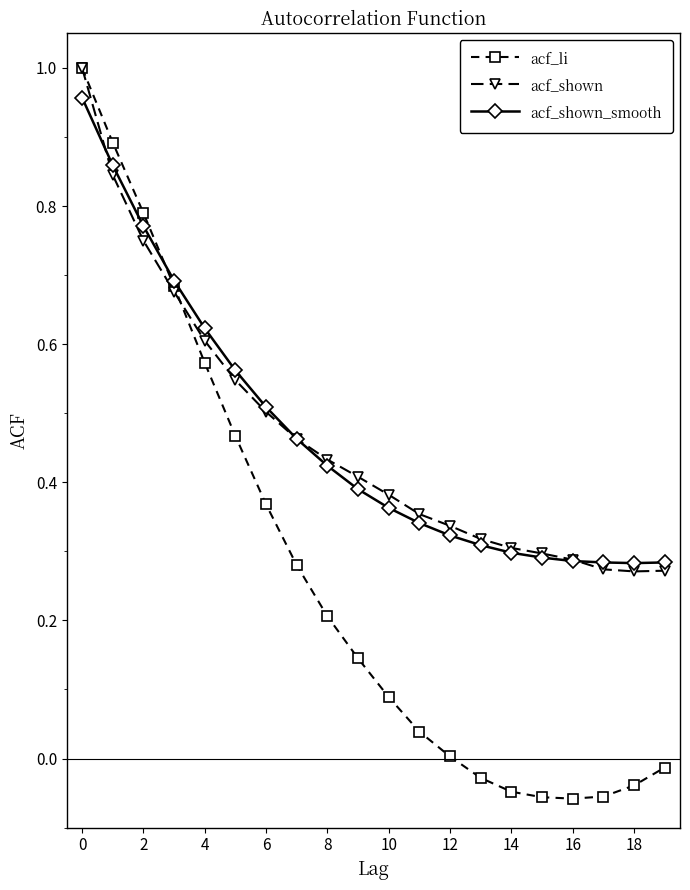

Which series has the widest spread of values?

acf_li